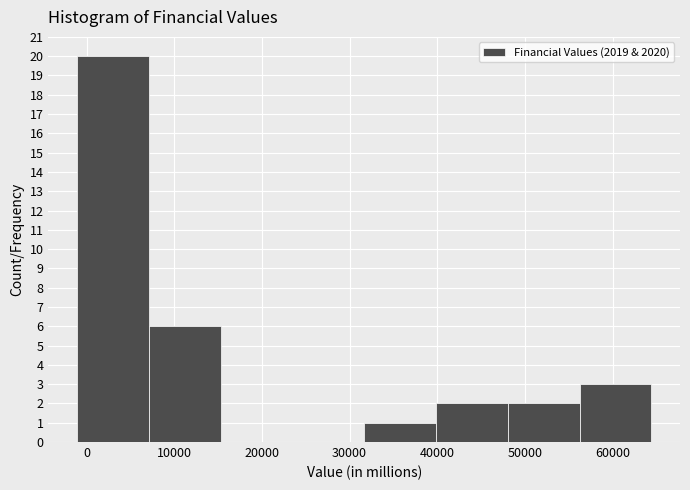

Which range on the x-axis has the tallest bar?

-1000 to 7000